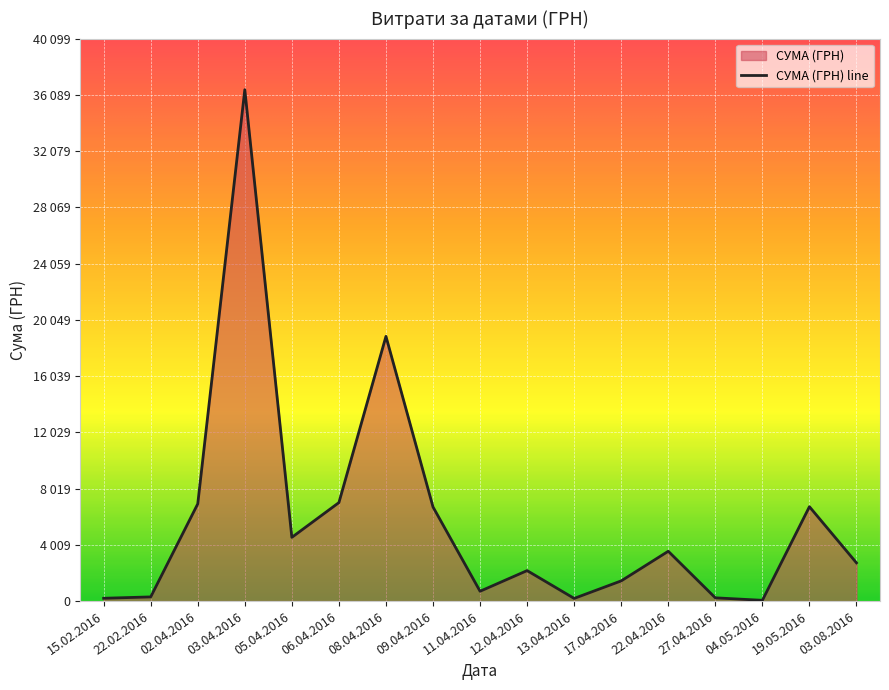

Does the chart display data point markers on the line(s)?

No